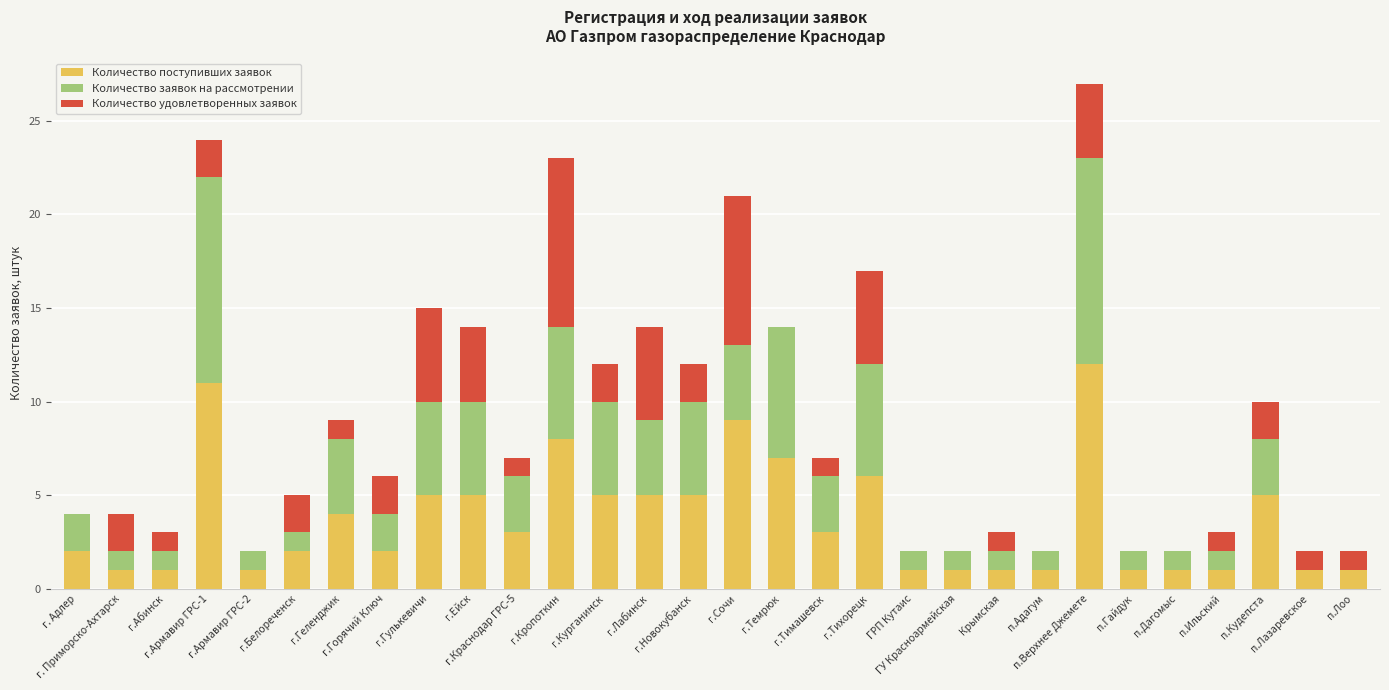

What is the sum of all Количество поступивших заявок values?

111